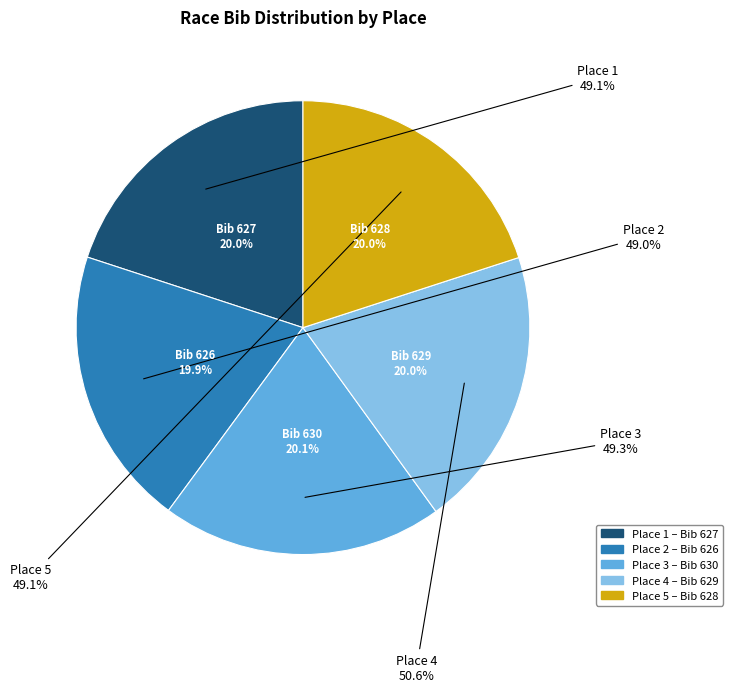

Do 5 and 4 together represent more than half of the pie?

No